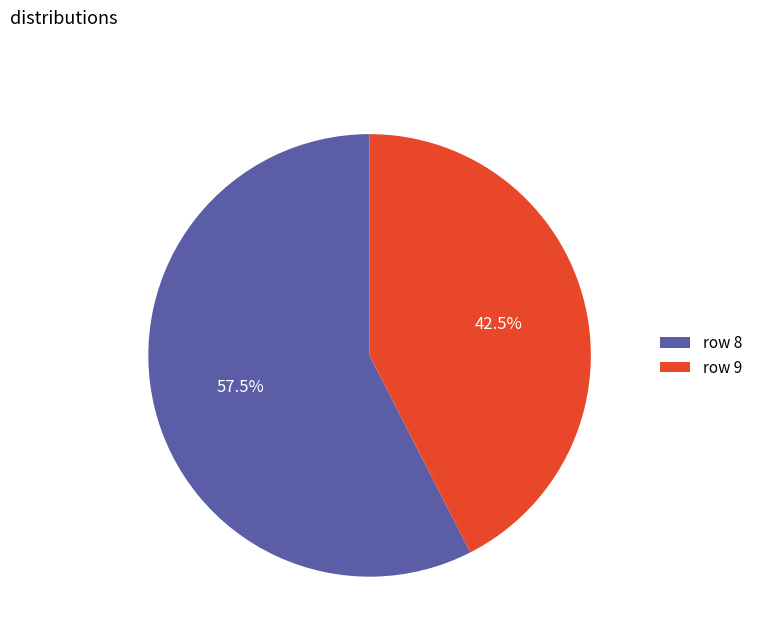

Rank the categories by value from lowest to highest.

row 9, row 8